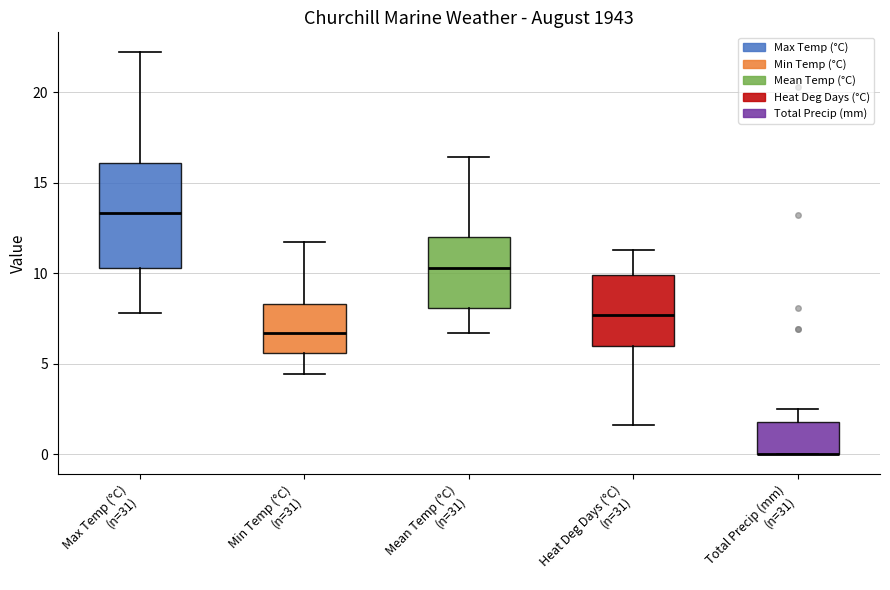

Reading left to right, read every box against the y-axis: the position of its median line, the range the box covers, and the ends of its whiskers. The values are not printed on the chart, so give them approximately, as read against the axis.

Max Temp (°C) (n=31): median 13.5, box 10.5 to 16.0, whiskers 8.0 to 22.0
Min Temp (°C) (n=31): median 6.5, box 5.5 to 8.5, whiskers 4.5 to 11.5
Mean Temp (°C) (n=31): median 10.5, box 8.0 to 12.0, whiskers 6.5 to 16.5
Heat Deg Days (°C) (n=31): median 7.5, box 6.0 to 10.0, whiskers 1.5 to 11.5
Total Precip (mm) (n=31): median 0.0 (drawn on the box's lower edge), box 0.0 to 2.0, whiskers 0.0 to 2.5